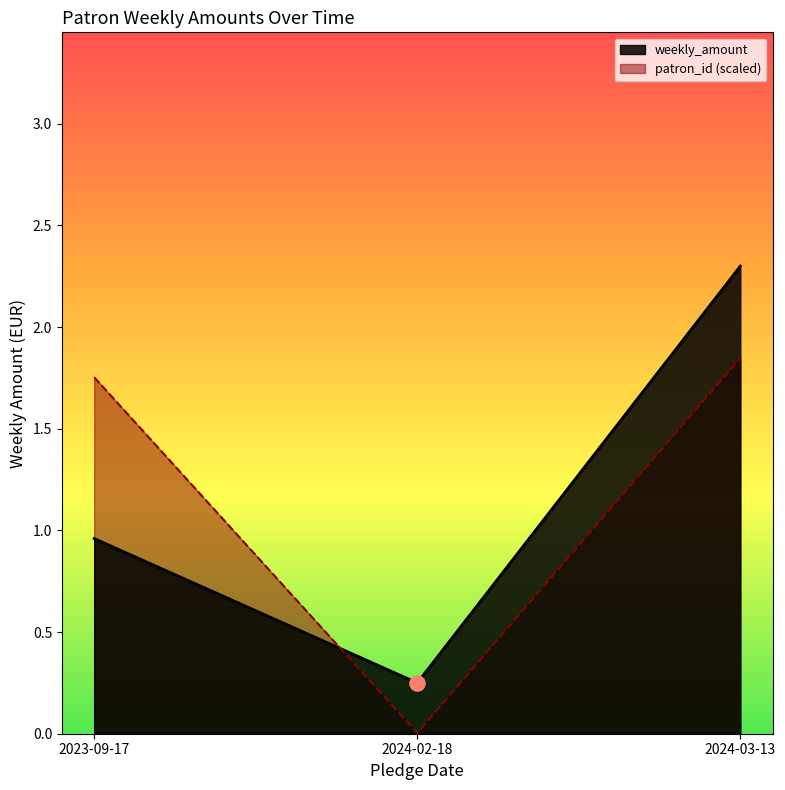

What is the change in value from 2023-09-17 to 2024-02-18?

-0.7